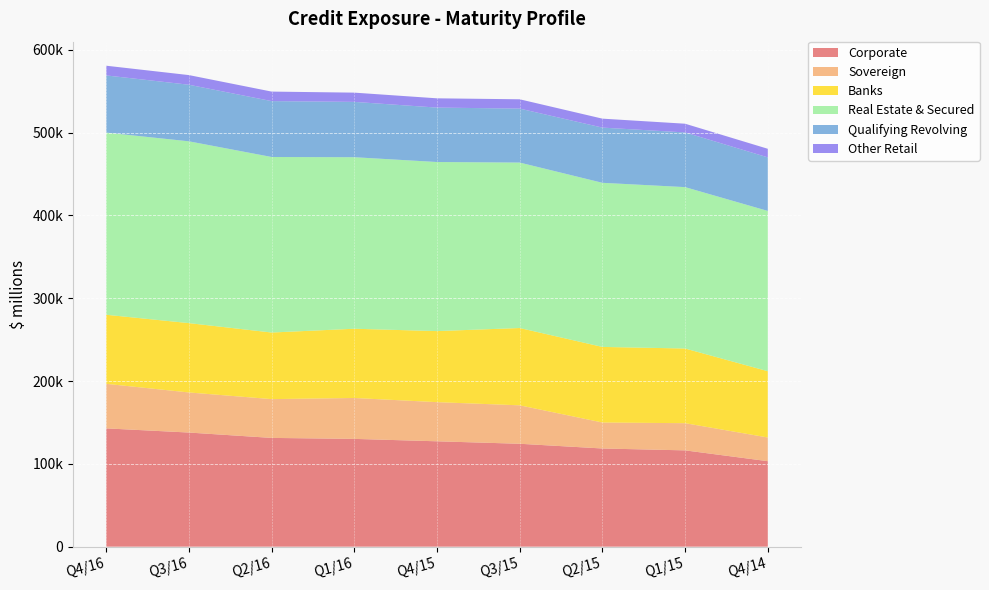

Reading left to right, what are all the values shown in this chart?

Corporate: Q4/16=142828	Q3/16=137803	Q2/16=131327	Q1/16=130145	Q4/15=127229	Q3/15=124252	Q2/15=118549	Q1/15=116276	Q4/14=103222
Sovereign: Q4/16=53798	Q3/16=48405	Q2/16=46836	Q1/16=49387	Q4/15=47259	Q3/15=46414	Q2/15=31366	Q1/15=32824	Q4/14=28610
Banks: Q4/16=83395	Q3/16=83735	Q2/16=80414	Q1/16=83606	Q4/15=85812	Q3/15=93357	Q2/15=91284	Q1/15=90175	Q4/14=80030
Real Estate & Secured: Q4/16=219955	Q3/16=219514	Q2/16=211961	Q1/16=207129	Q4/15=204175	Q3/15=199787	Q2/15=198162	Q1/15=194880	Q4/14=193540
Qualifying Revolving: Q4/16=69056	Q3/16=68334	Q2/16=67487	Q1/16=66817	Q4/15=65722	Q3/15=65174	Q2/15=66672	Q1/15=66045	Q4/14=64681
Other Retail: Q4/16=11729	Q3/16=11647	Q2/16=11497	Q1/16=11169	Q4/15=11192	Q3/15=11236	Q2/15=10809	Q1/15=10522	Q4/14=10376